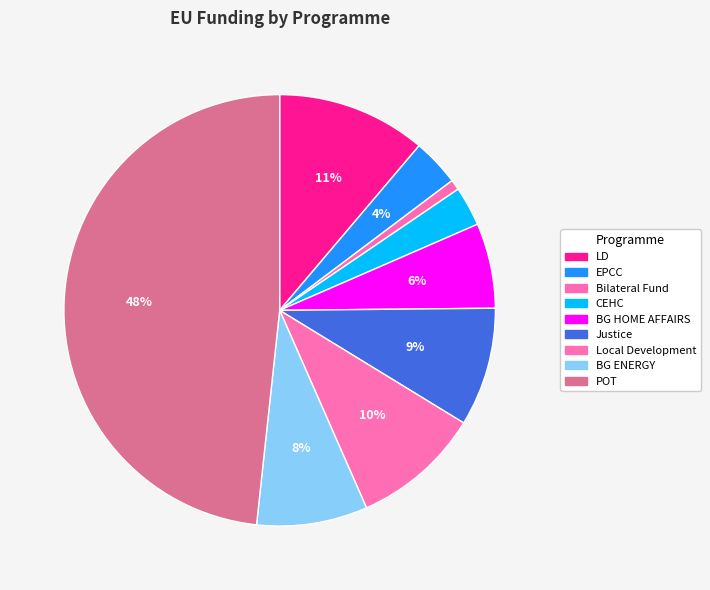

Which slice is the smallest?

Bilateral Fund